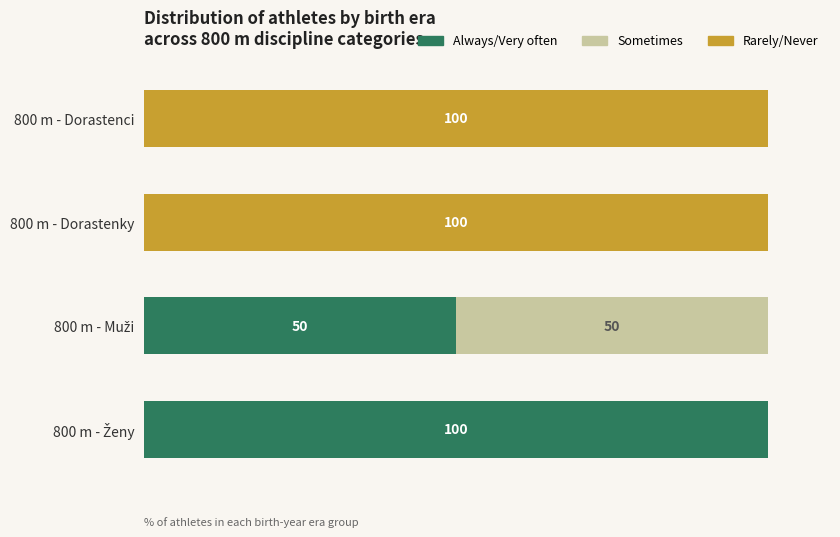

What is the value of the Sometimes bar at the 3rd from the left?

50